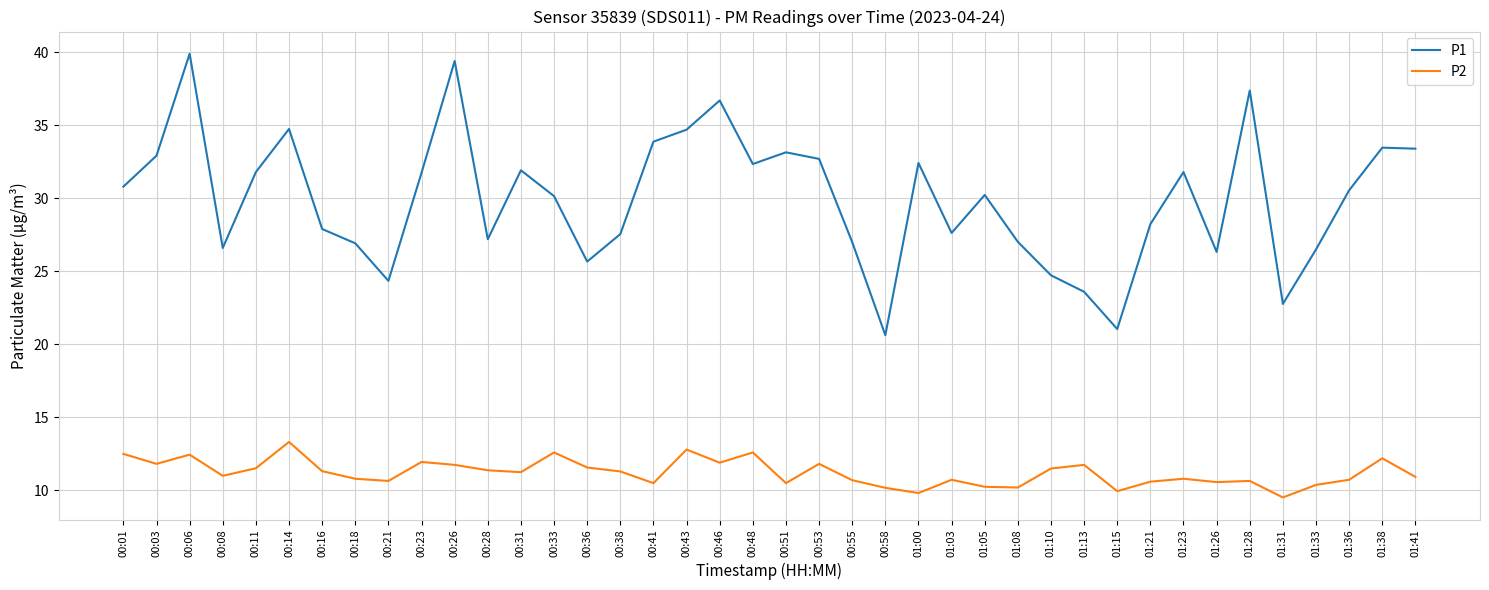

True or false: P2 and P1 cross at least once.

False